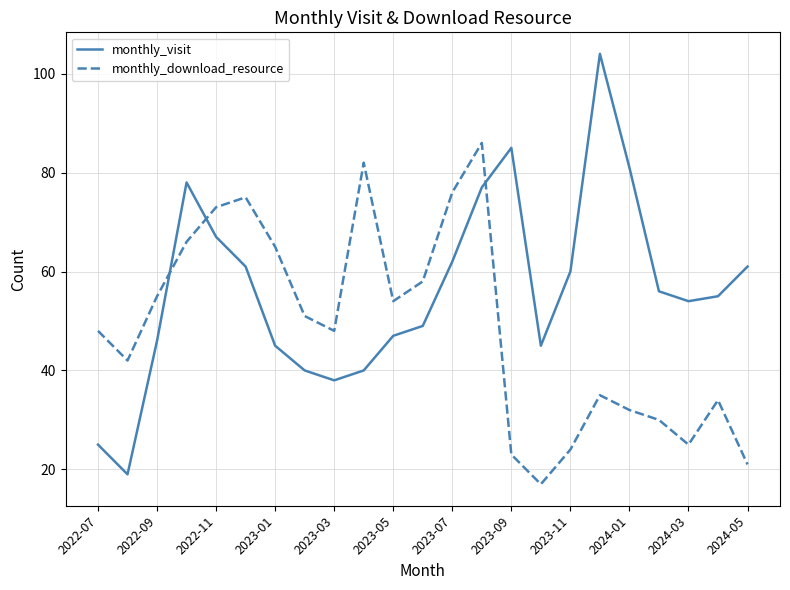

Which series has the largest total across all categories?

monthly_visit